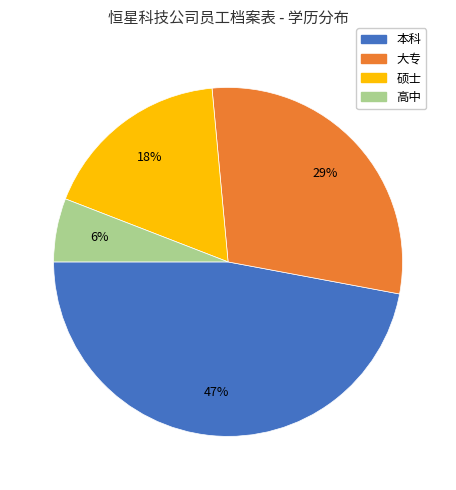

How many segments does this pie chart have?

4